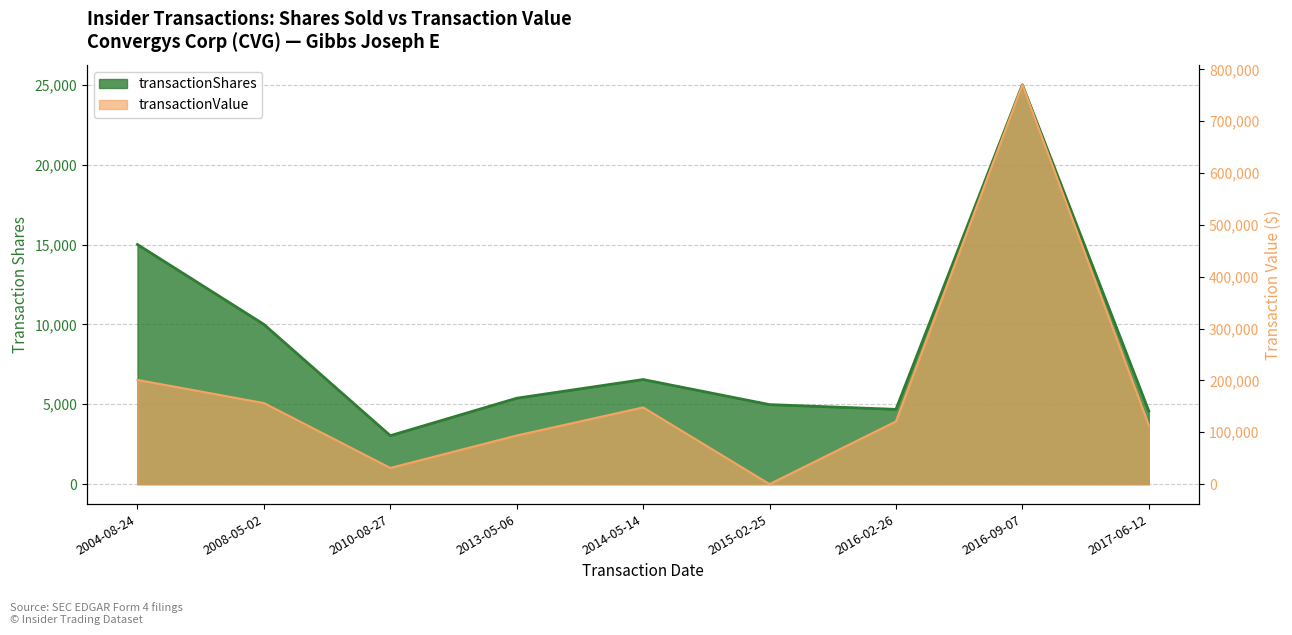

At which label is transactionValue closest to 385225?

2004-08-24